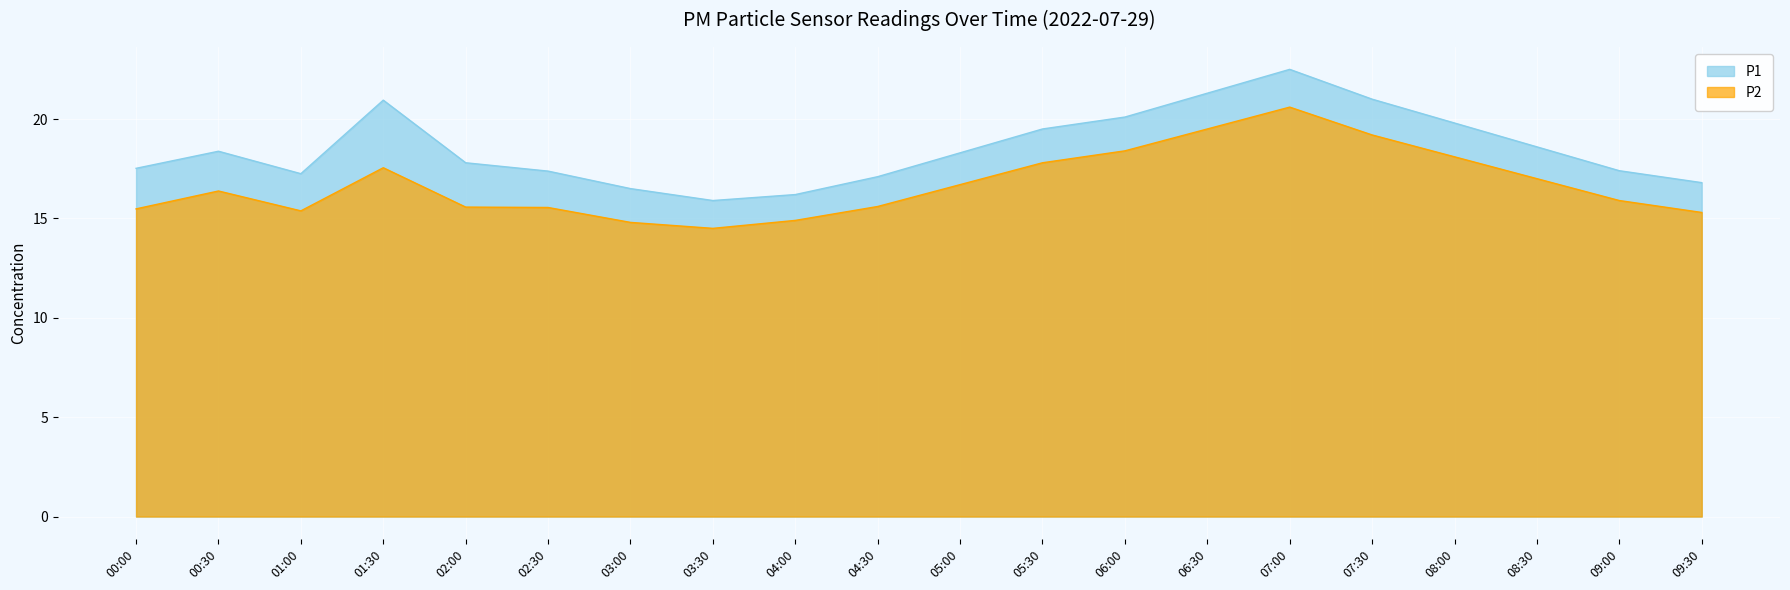

Reading left to right, transcribe all the data shown in this chart.

P1: 00:00=17.5	00:30=18.4	01:00=17.2	01:30=20.9	02:00=17.8	02:30=17.4	03:00=16.5	03:30=15.9	04:00=16.2	04:30=17.1	05:00=18.3	05:30=19.5	06:00=20.1	06:30=21.3	07:00=22.5	07:30=21.0	08:00=19.8	08:30=18.6	09:00=17.4	09:30=16.8
P2: 00:00=15.5	00:30=16.4	01:00=15.4	01:30=17.6	02:00=15.6	02:30=15.6	03:00=14.8	03:30=14.5	04:00=14.9	04:30=15.6	05:00=16.7	05:30=17.8	06:00=18.4	06:30=19.5	07:00=20.6	07:30=19.2	08:00=18.1	08:30=17.0	09:00=15.9	09:30=15.3